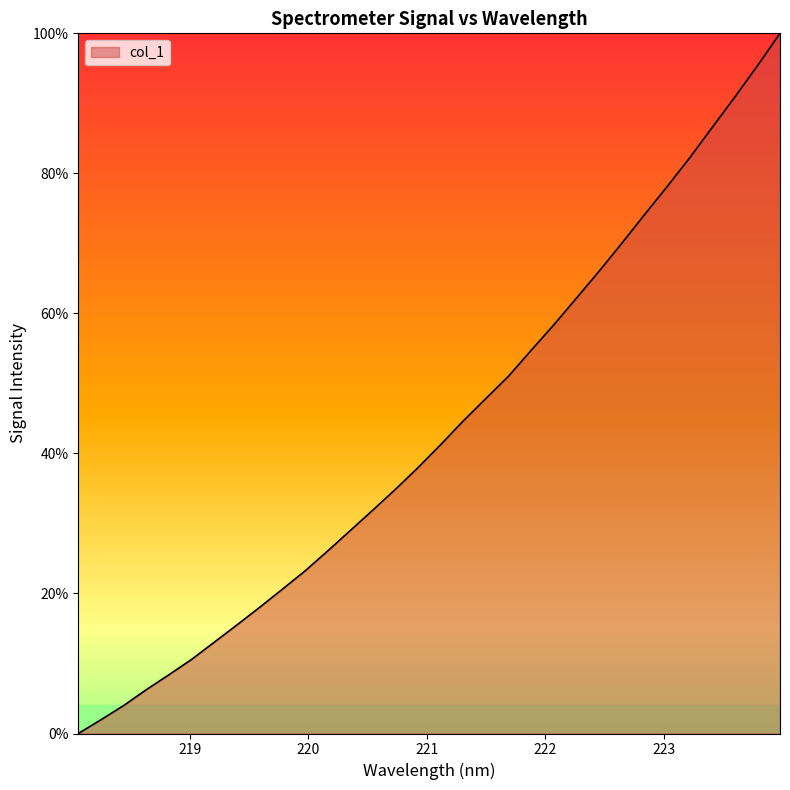

Reading right to left, what are all the values shown in this chart?

100.0	95.4	90.9	86.6	82.2	78.1	74.1	70.0	66.0	62.2	58.4	54.7	51.0	47.9	44.7	41.3	38.0	34.9	31.9	29.0	26.0	23.2	20.6	18.0	15.5	13.0	10.6	8.4	6.3	4.0	2.0	0.0